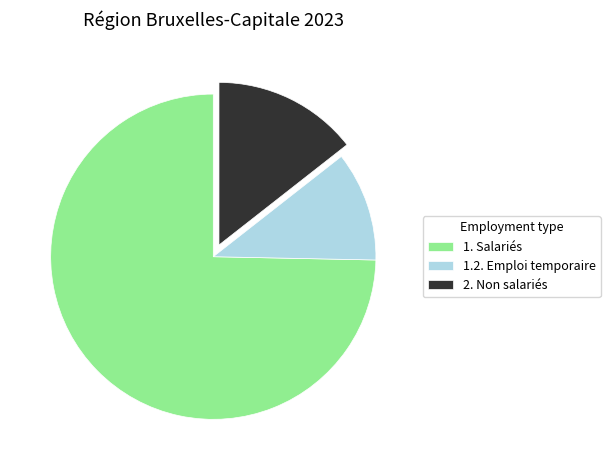

Rank the categories by value from highest to lowest.

1. Salariés, 2. Non salariés, 1.2. Emploi temporaire